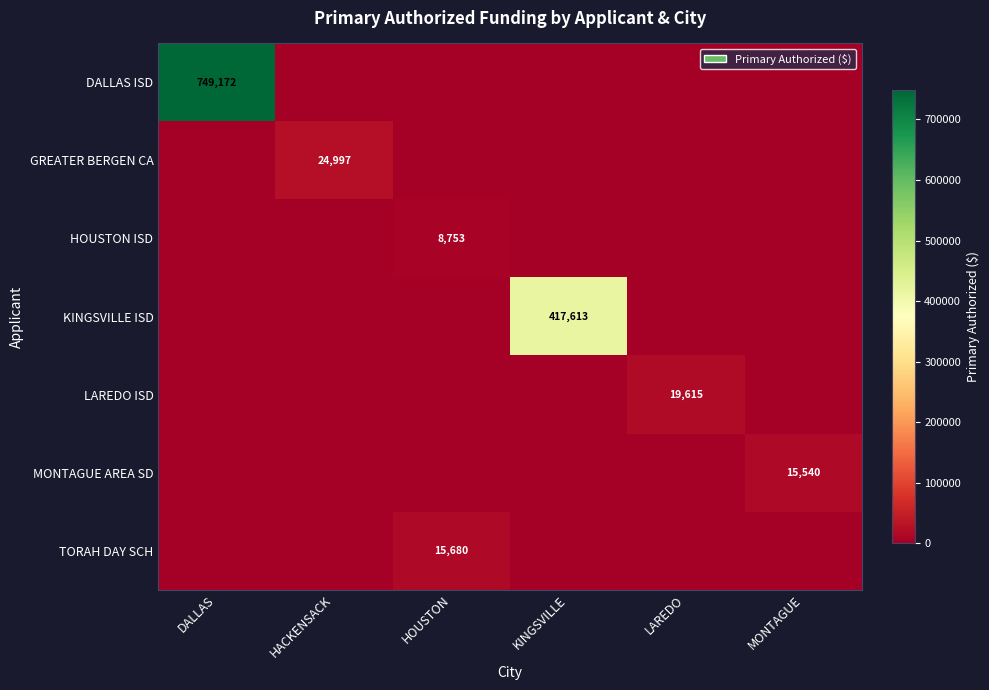

The value of HOUSTON ISD at KINGSVILLE is 5412.1. True or false?

False